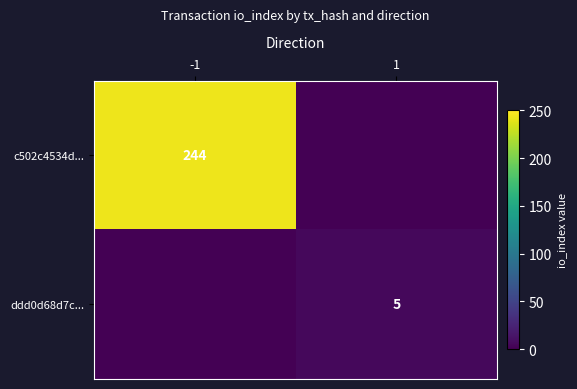

True or false: c502c4534d... has a value of 171 at -1.

False